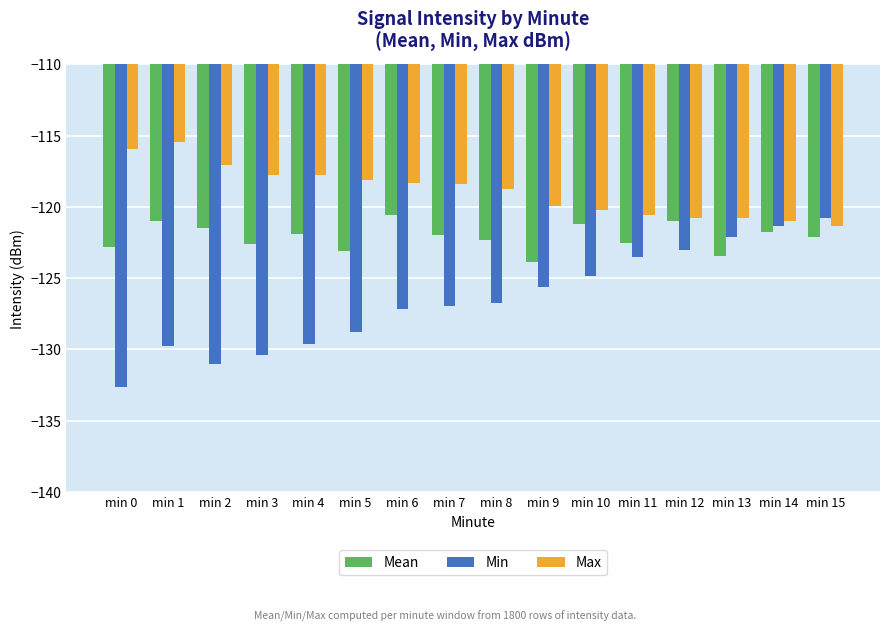

What is the smallest value displayed?

-132.6